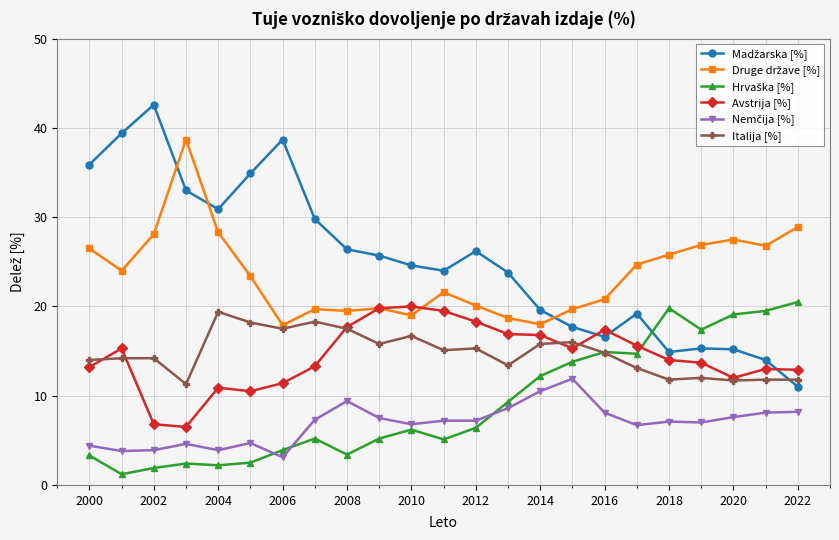

What is the smallest value displayed?

1.2